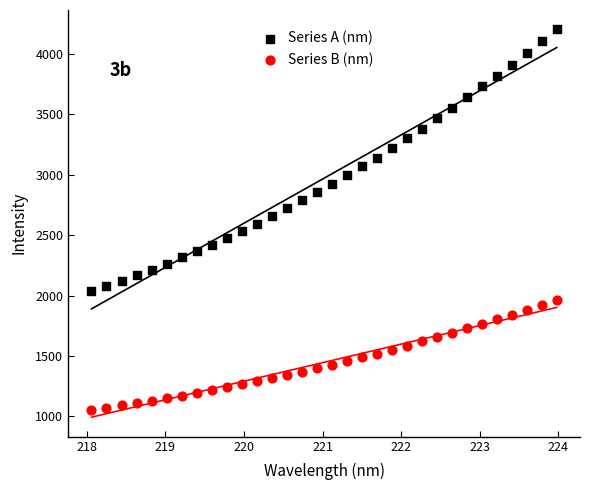

Which series reaches the minimum Y coordinate?

Series B (nm)